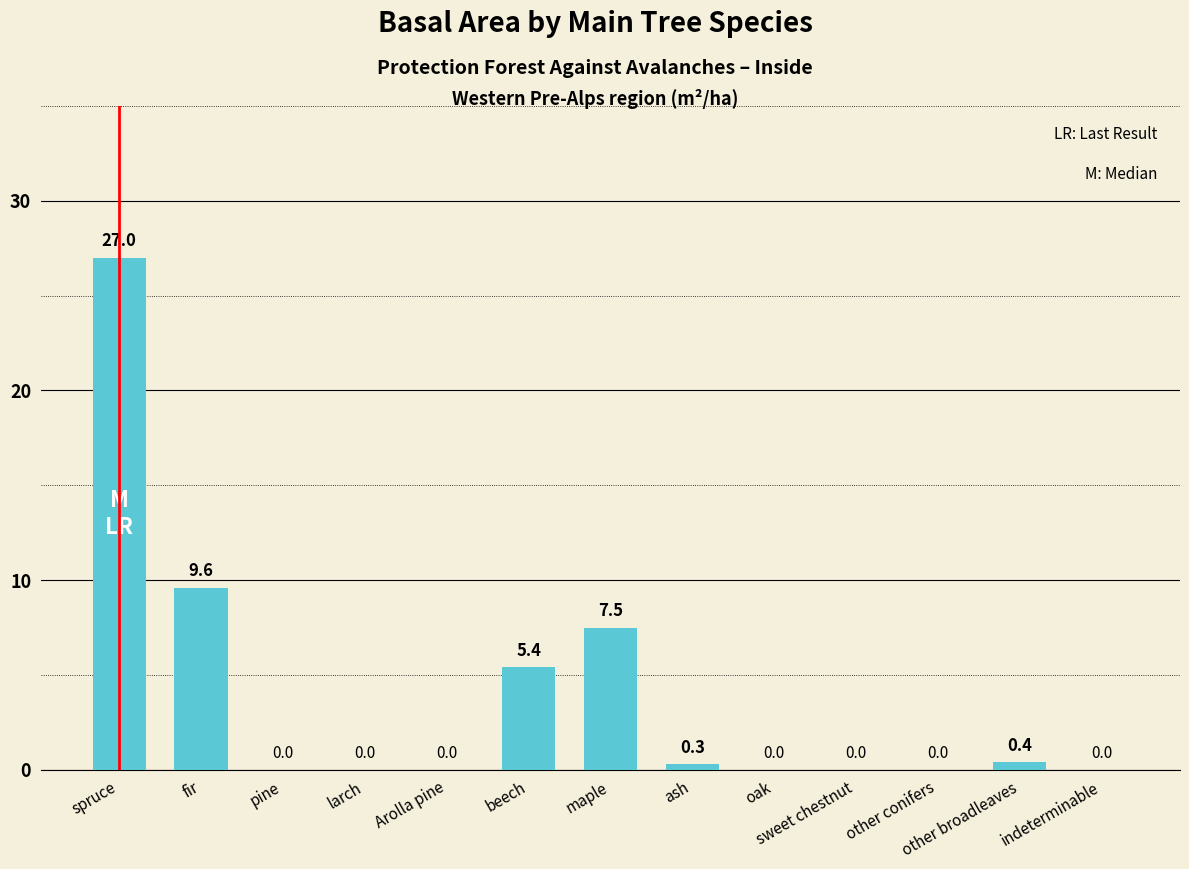

At which label is the value closest to 13?

fir